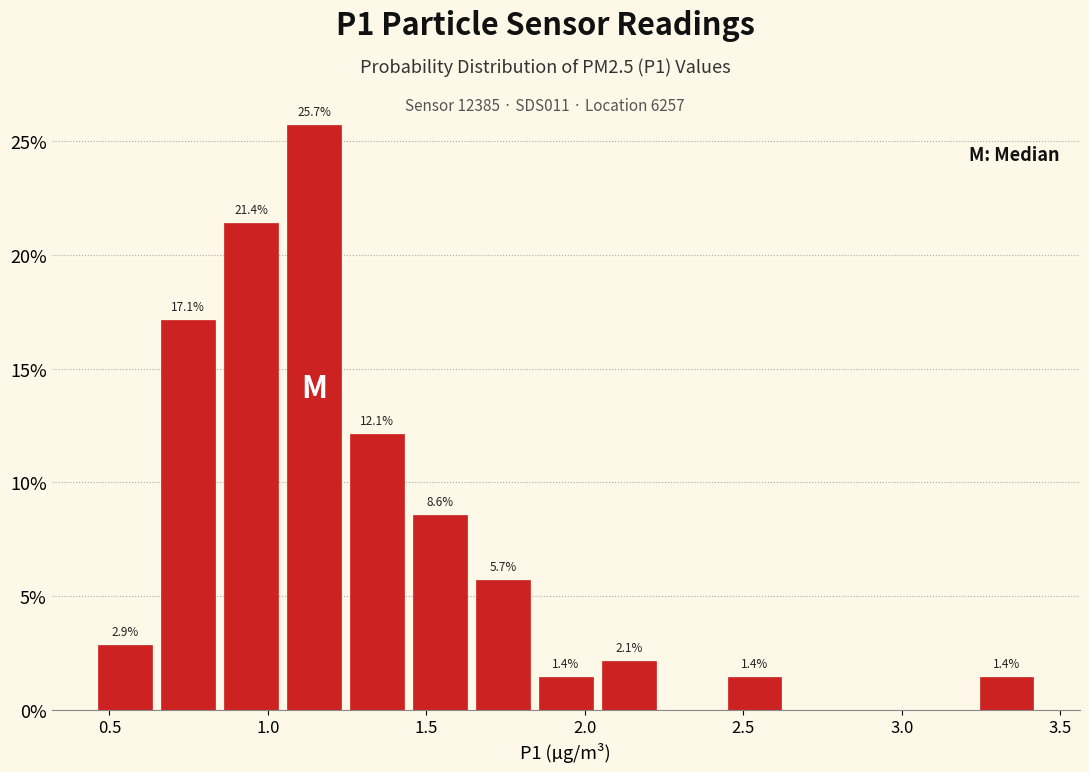

Around what value on the x-axis is the tallest bar? Give the approximate position of its centre, as read against the axis.

1.15